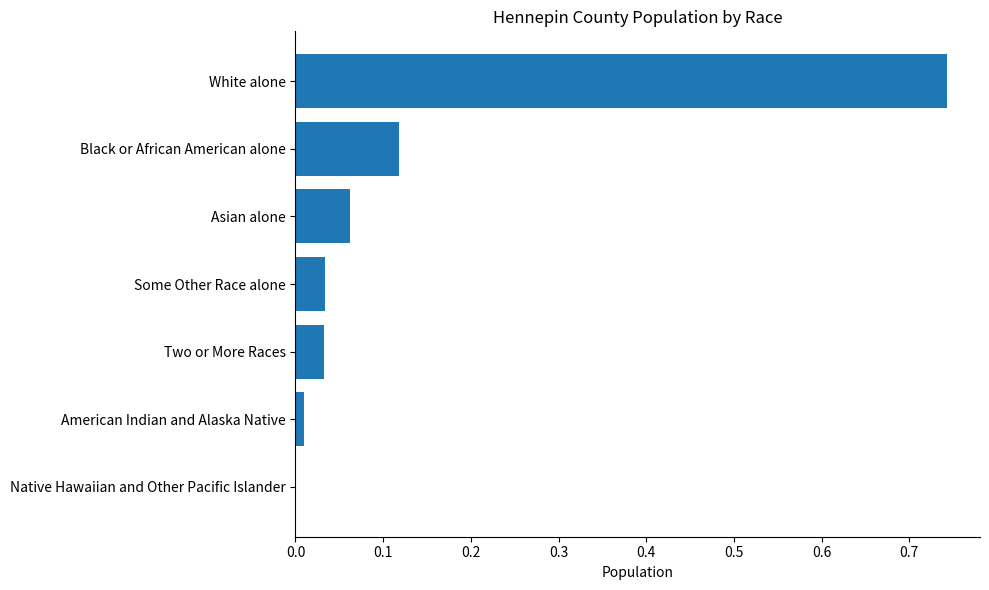

Which has a higher value, American Indian and Alaska Native or Some Other Race alone?

Some Other Race alone